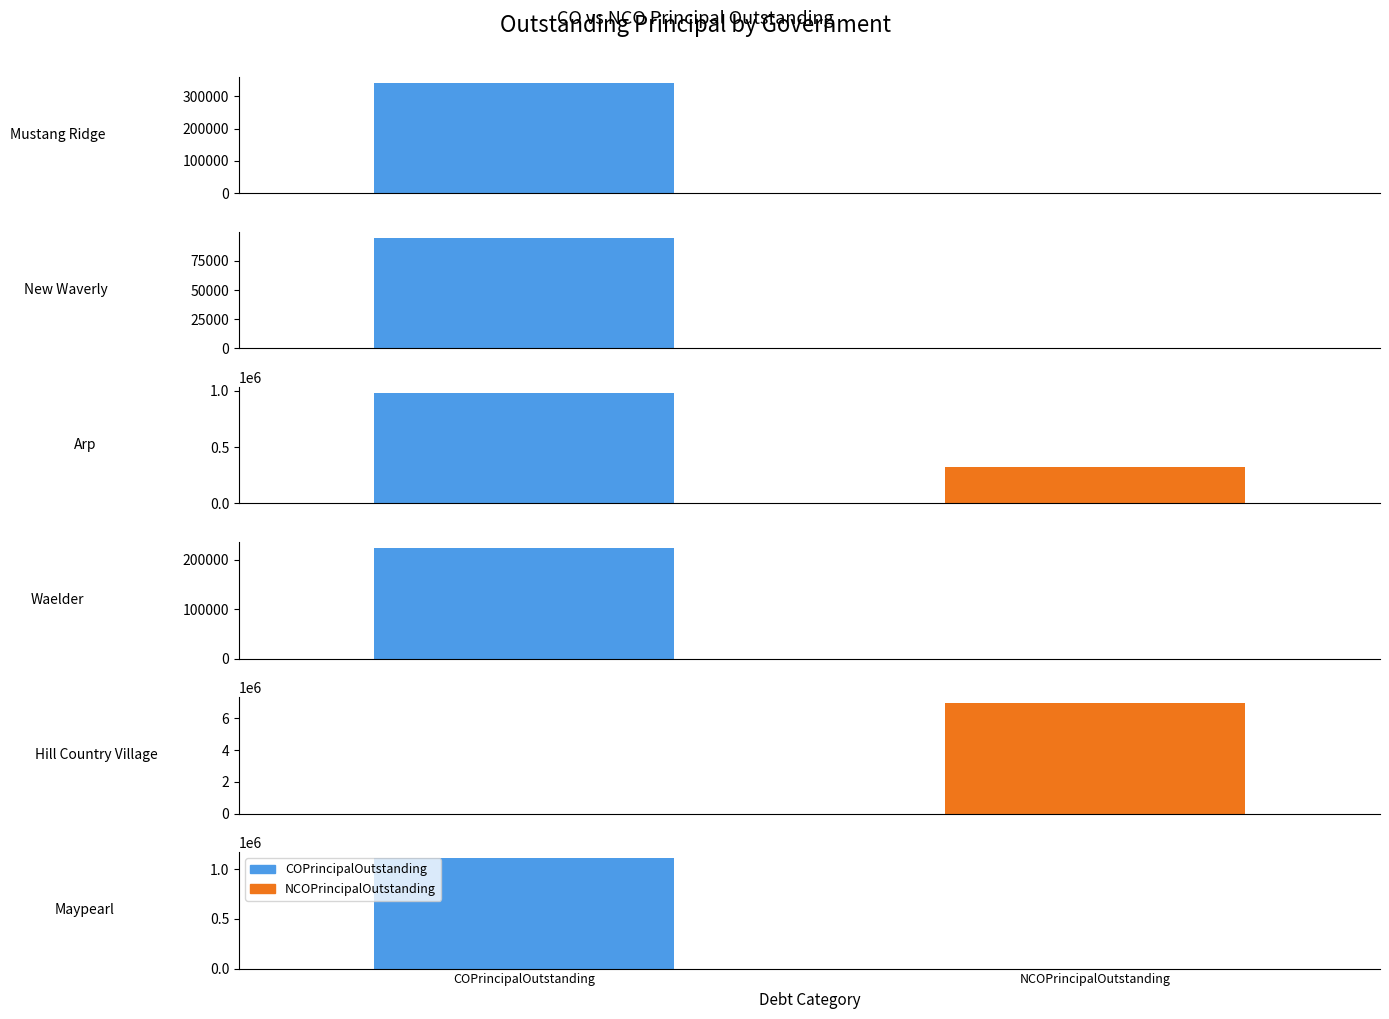

What is the difference between the second highest and minimum values in the NCOPrincipalOutstanding series?

322000